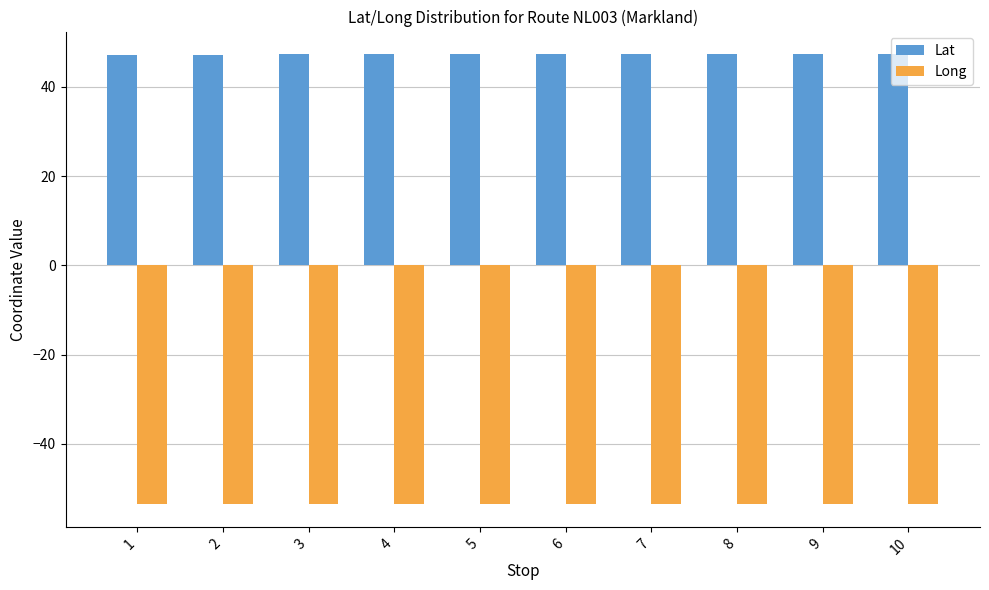

What is the difference between the maximum and minimum values in the Lat series?

0.1